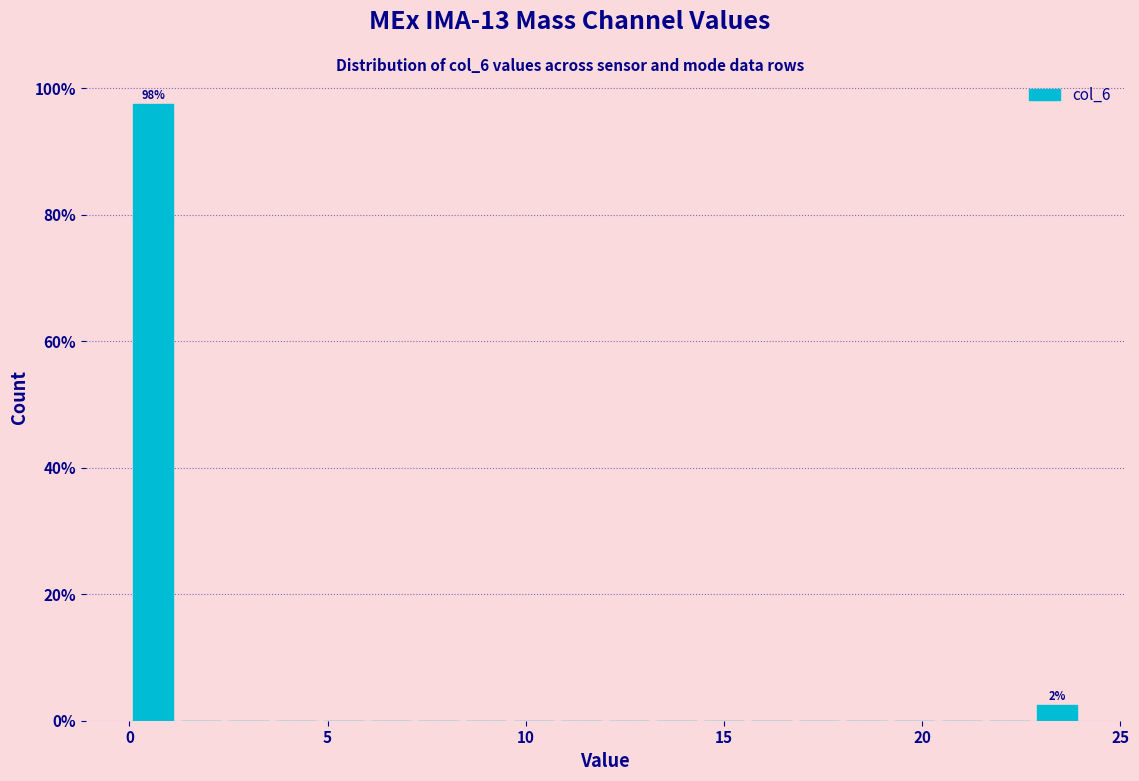

Around what value on the x-axis is the tallest bar? Give the approximate position of its centre, as read against the axis.

0.5